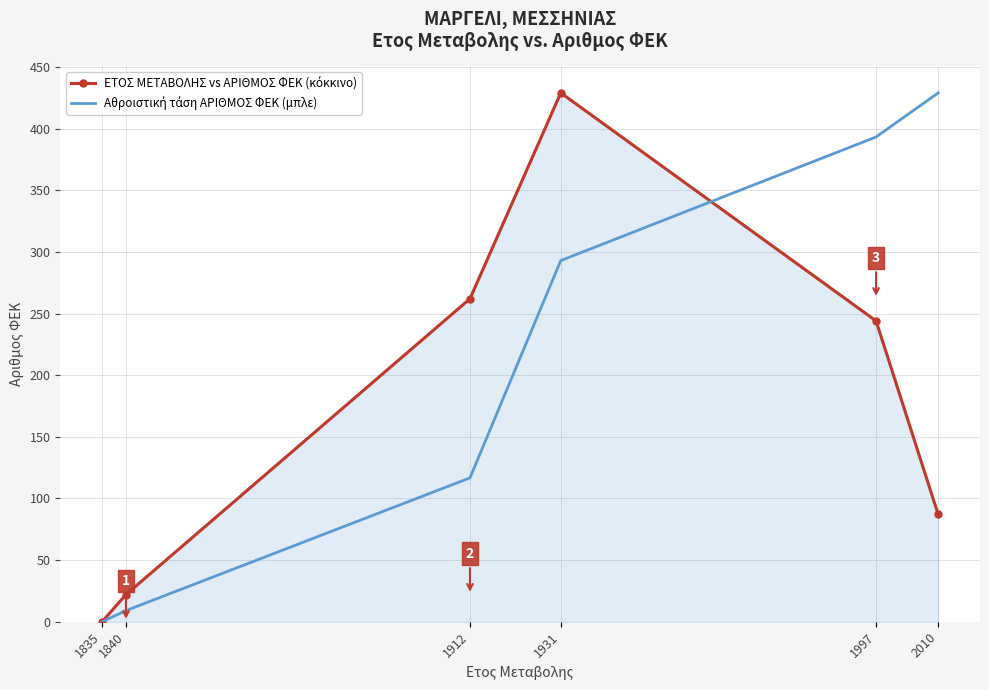

What is the difference between the highest and lowest values at 1840?

13.0